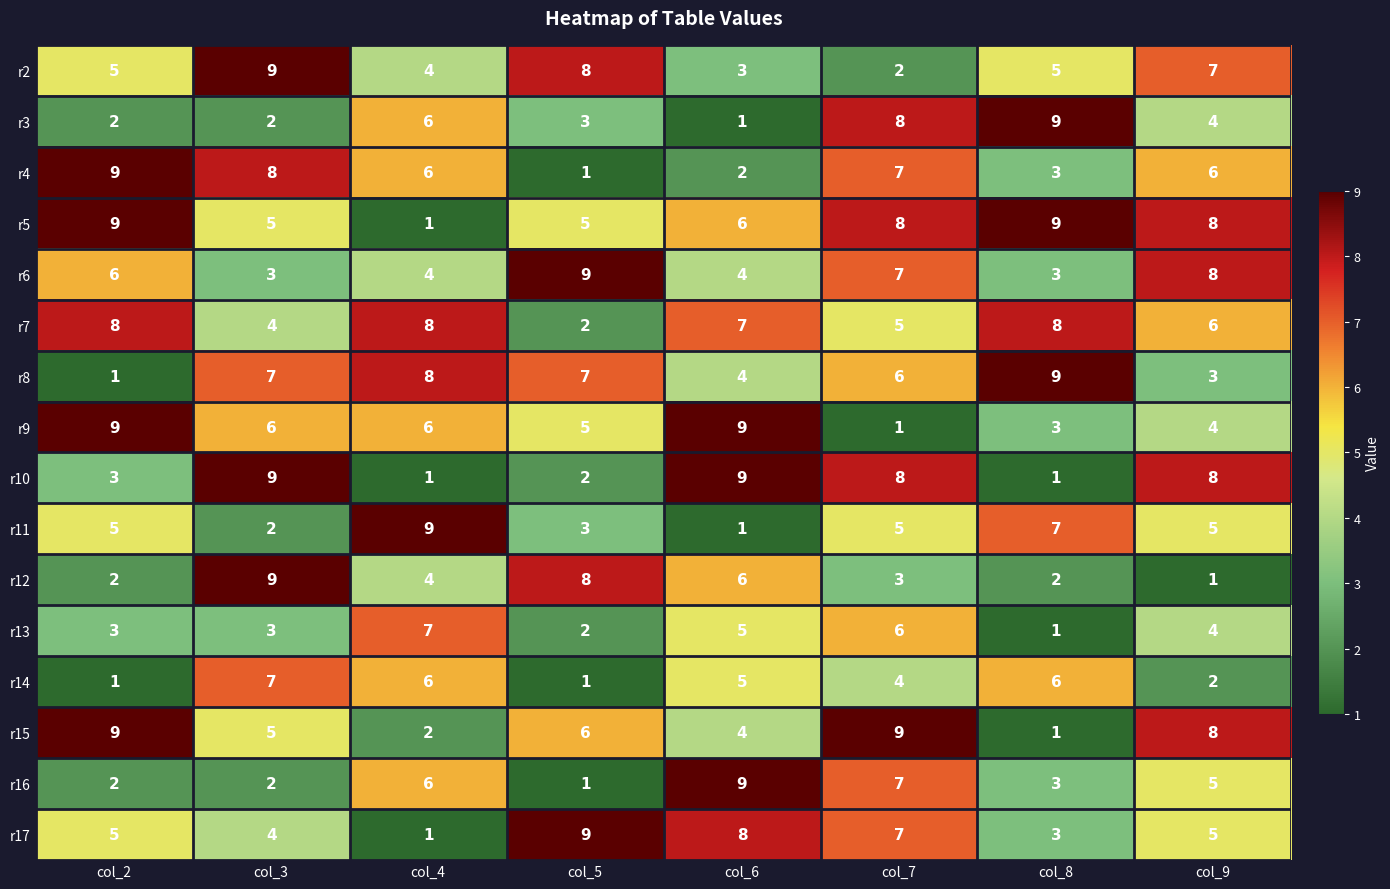

What is the total value across all series at col_9?

84